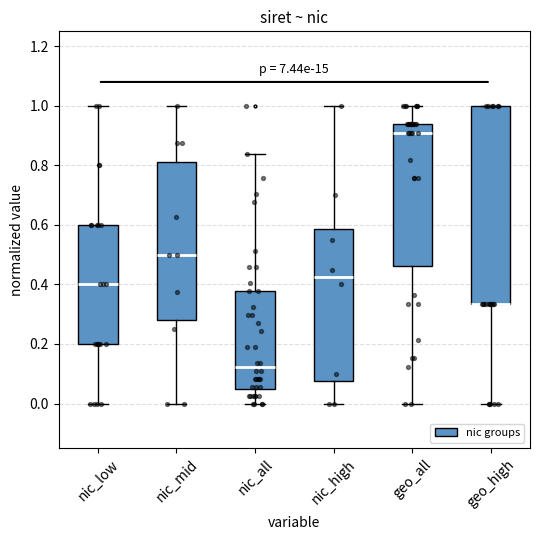

Reading left to right, read every box against the y-axis: the position of its median line, the range the box covers, and the ends of its whiskers. The values are not printed on the chart, so give them approximately, as read against the axis.

nic_low: median 0.40, box 0.20 to 0.60, whiskers 0.00 to 1.00
nic_mid: median 0.50, box 0.28 to 0.82, whiskers 0.00 to 1.00
nic_all: median 0.12, box 0.04 to 0.38, whiskers 0.00 to 0.84
nic_high: median 0.42, box 0.08 to 0.58, whiskers 0.00 to 1.00
geo_all: median 0.90, box 0.46 to 0.94, whiskers 0.00 to 1.00
geo_high: median 0.34 (drawn on the box's lower edge), box 0.34 to 1.00, whiskers 0.00 to 1.00